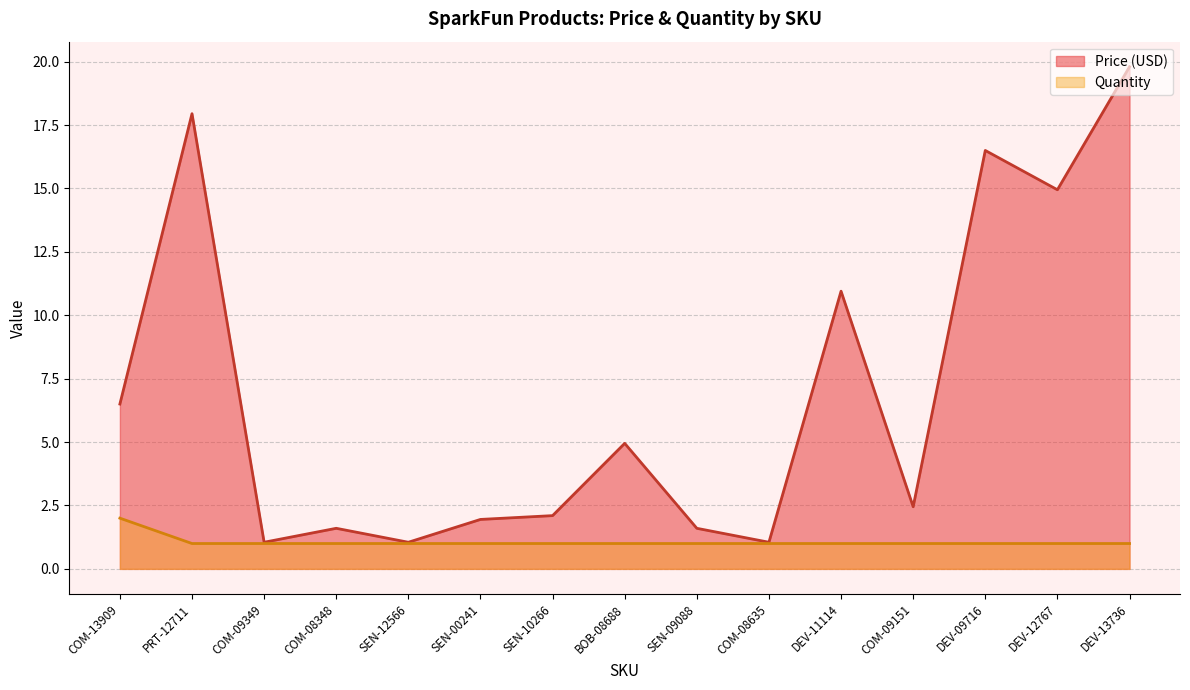

What are all the series names shown in the legend?

Price (USD), Quantity